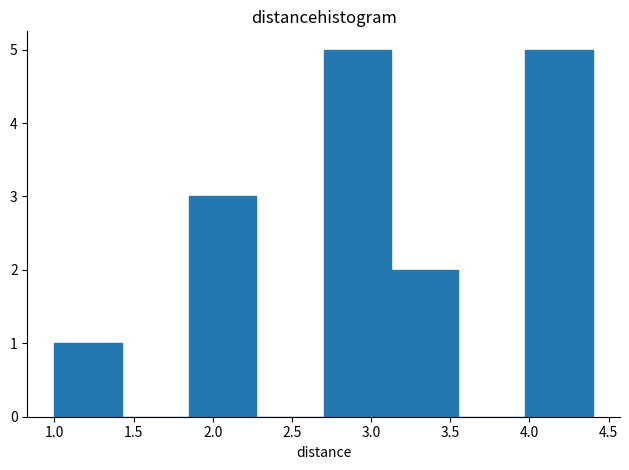

Reading left to right, transcribe this chart: for each bar, give the range it covers on the x-axis and its height. Neither the bar edges nor the heights are printed on the chart, so give them approximately, as read against the axes.

1.000 to 1.425: 1
1.425 to 1.850: 0
1.850 to 2.275: 3
2.275 to 2.700: 0
2.700 to 3.125: 5
3.125 to 3.550: 2
3.550 to 3.975: 0
3.975 to 4.400: 5